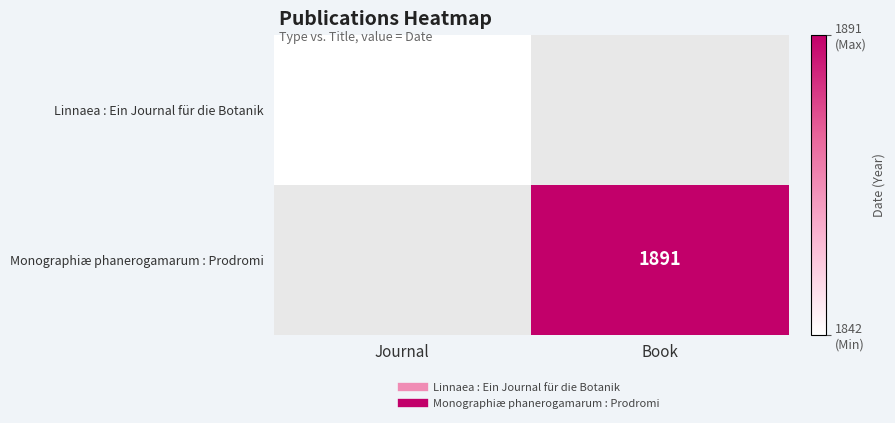

Which has a higher value, Book or Journal?

Journal